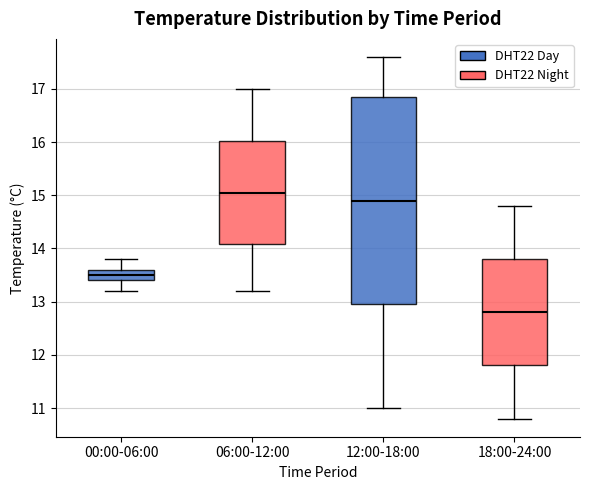

Reading left to right, transcribe this box plot: for each box, give where its median line is, the range the box spans, and where its two whiskers end, as read against the y-axis. The values are not printed on the chart, so give them approximately, as read against the axis.

00:00-06:00: median 13.5, box 13.4 to 13.6, whiskers 13.2 to 13.8
06:00-12:00: median 15.1, box 14.1 to 16.0, whiskers 13.2 to 17.0
12:00-18:00: median 14.9, box 13.0 to 16.9, whiskers 11.0 to 17.6
18:00-24:00: median 12.8, box 11.8 to 13.8, whiskers 10.8 to 14.8